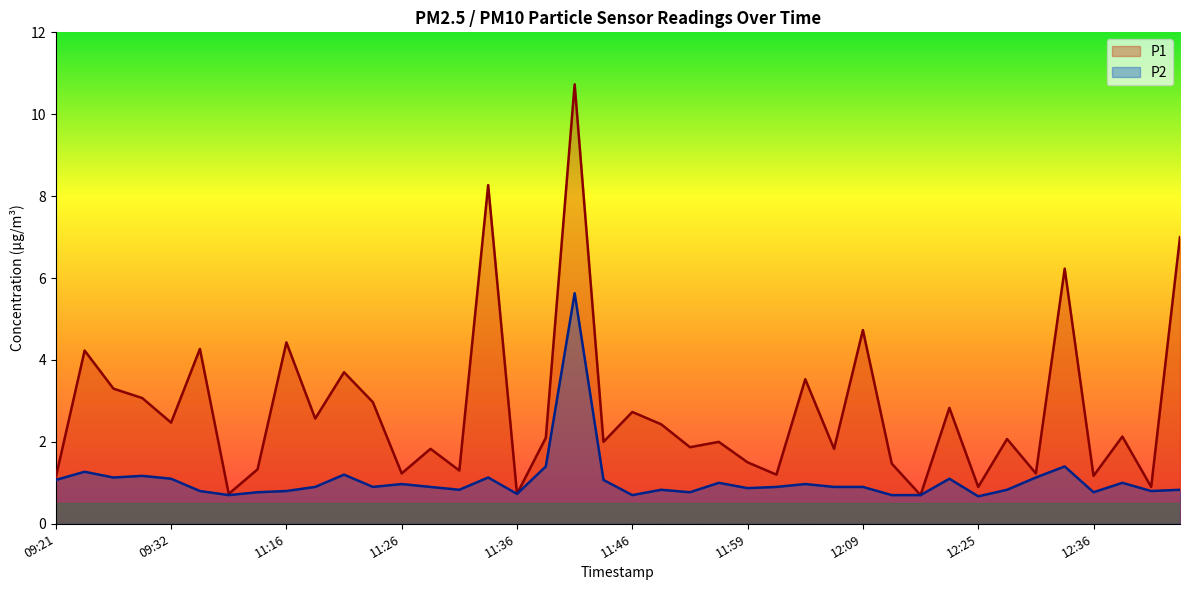

What is the total value across all series at 09:26?

4.4